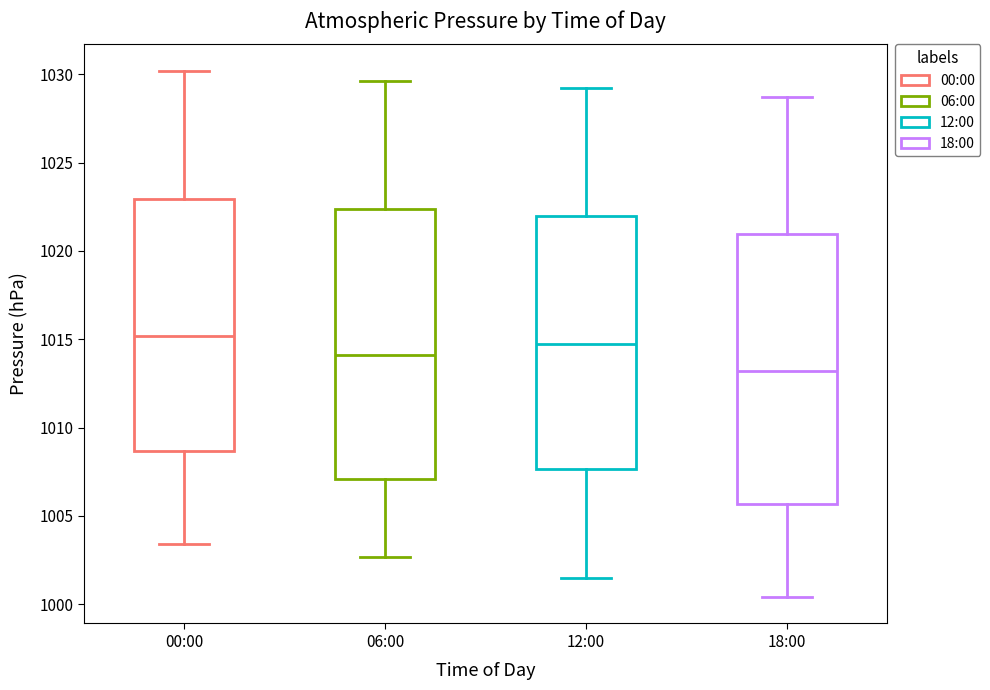

Reading left to right, transcribe this box plot: for each box, give where its median line is, the range the box spans, and where its two whiskers end, as read against the y-axis. The values are not printed on the chart, so give them approximately, as read against the axis.

00:00: median 1015.0, box 1008.5 to 1023.0, whiskers 1003.5 to 1030.0
06:00: median 1014.0, box 1007.0 to 1022.5, whiskers 1002.5 to 1029.5
12:00: median 1014.5, box 1007.5 to 1022.0, whiskers 1001.5 to 1029.0
18:00: median 1013.0, box 1005.5 to 1021.0, whiskers 1000.5 to 1028.5